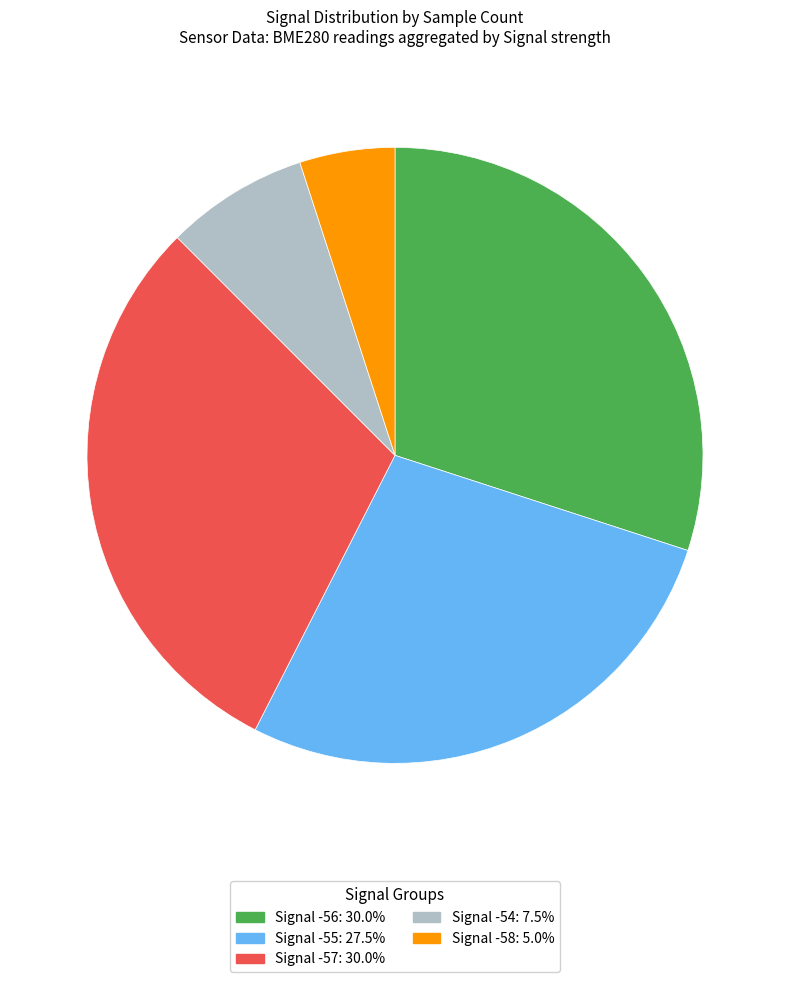

Is there a majority slice in this chart?

No